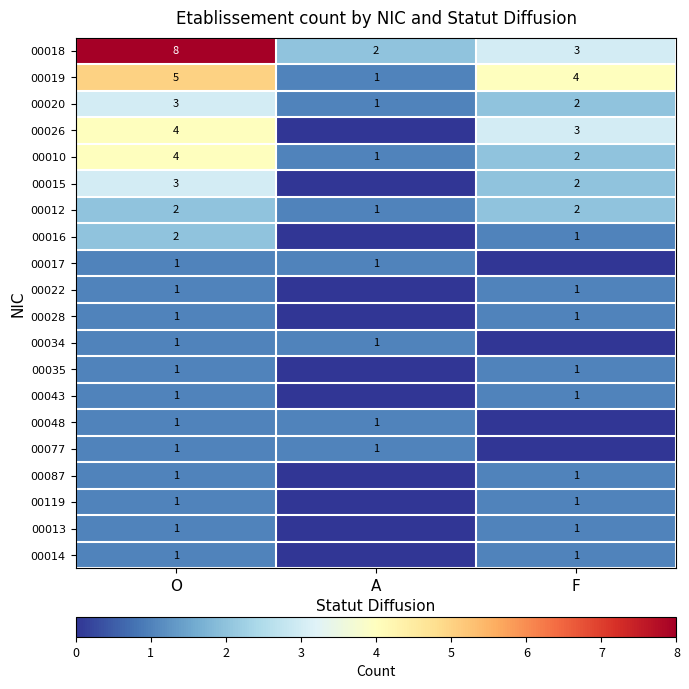

The 00087 series shows 1 at F. True or false?

True